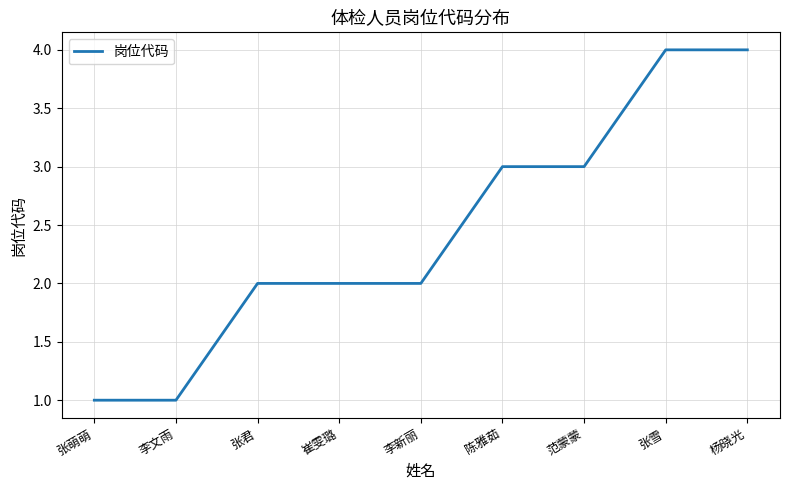

What is the change in value from 李新丽 to 杨晓光?

+2